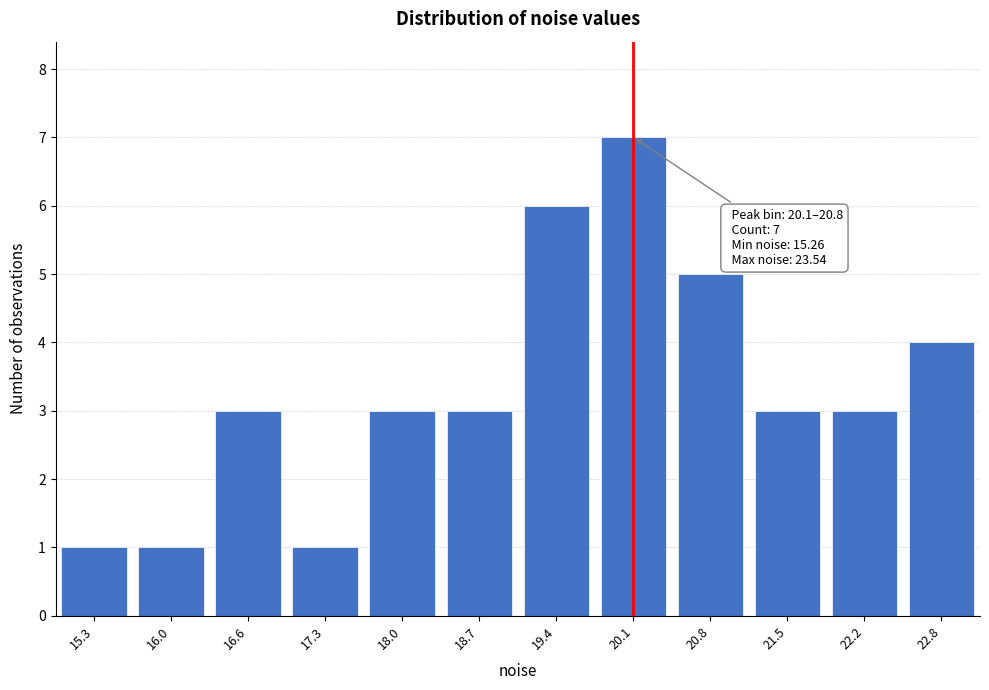

Reading left to right, list all the values displayed in this chart.

1	1	3	1	3	3	6	7	5	3	3	4